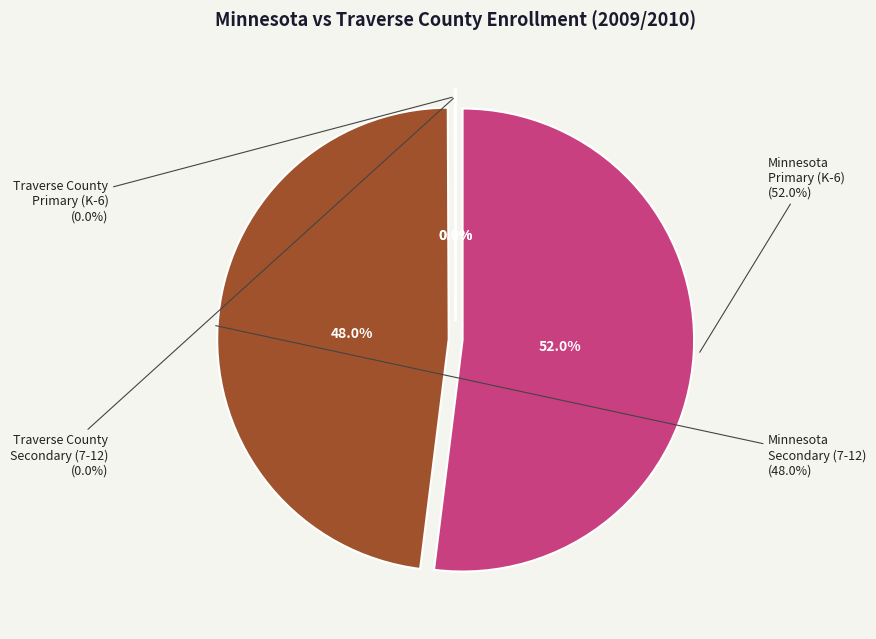

Which slice is the smallest?

Traverse County Secondary (7-12)